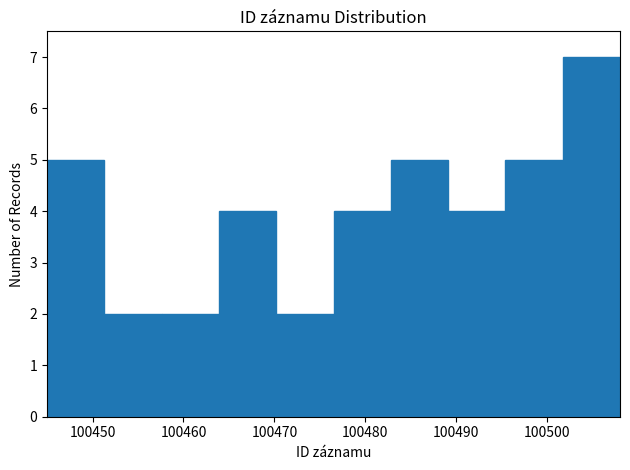

Reading left to right, transcribe this chart: for each bar, give the range it covers on the x-axis and its height. Neither the bar edges nor the heights are printed on the chart, so give them approximately, as read against the axes.

100445.0 to 100451.3: 5
100451.3 to 100457.6: 2
100457.6 to 100463.9: 2
100463.9 to 100470.2: 4
100470.2 to 100476.5: 2
100476.5 to 100482.8: 4
100482.8 to 100489.1: 5
100489.1 to 100495.4: 4
100495.4 to 100501.7: 5
100501.7 to 100508.0: 7